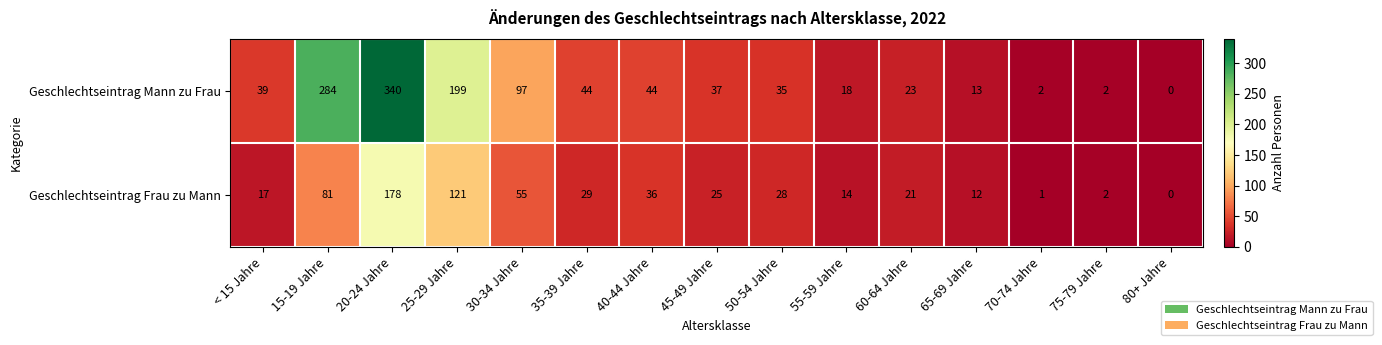

Reading right to left, list all the values displayed in this chart.

Geschlechtseintrag Mann zu Frau: 80+ Jahre=0	75-79 Jahre=2	70-74 Jahre=2	65-69 Jahre=13	60-64 Jahre=23	55-59 Jahre=18	50-54 Jahre=35	45-49 Jahre=37	40-44 Jahre=44	35-39 Jahre=44	30-34 Jahre=97	25-29 Jahre=199	20-24 Jahre=340	15-19 Jahre=284	< 15 Jahre=39
Geschlechtseintrag Frau zu Mann: 80+ Jahre=0	75-79 Jahre=2	70-74 Jahre=1	65-69 Jahre=12	60-64 Jahre=21	55-59 Jahre=14	50-54 Jahre=28	45-49 Jahre=25	40-44 Jahre=36	35-39 Jahre=29	30-34 Jahre=55	25-29 Jahre=121	20-24 Jahre=178	15-19 Jahre=81	< 15 Jahre=17